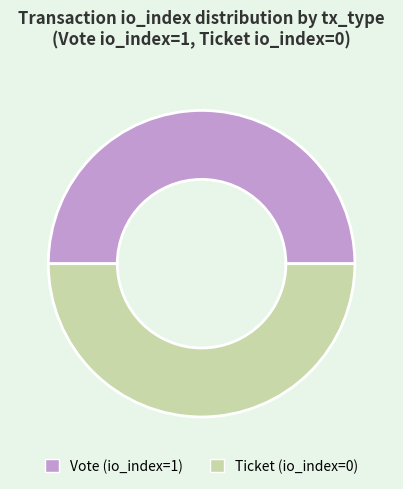

True or false: Ticket (io_index=0) accounts for 50% of the total.

True